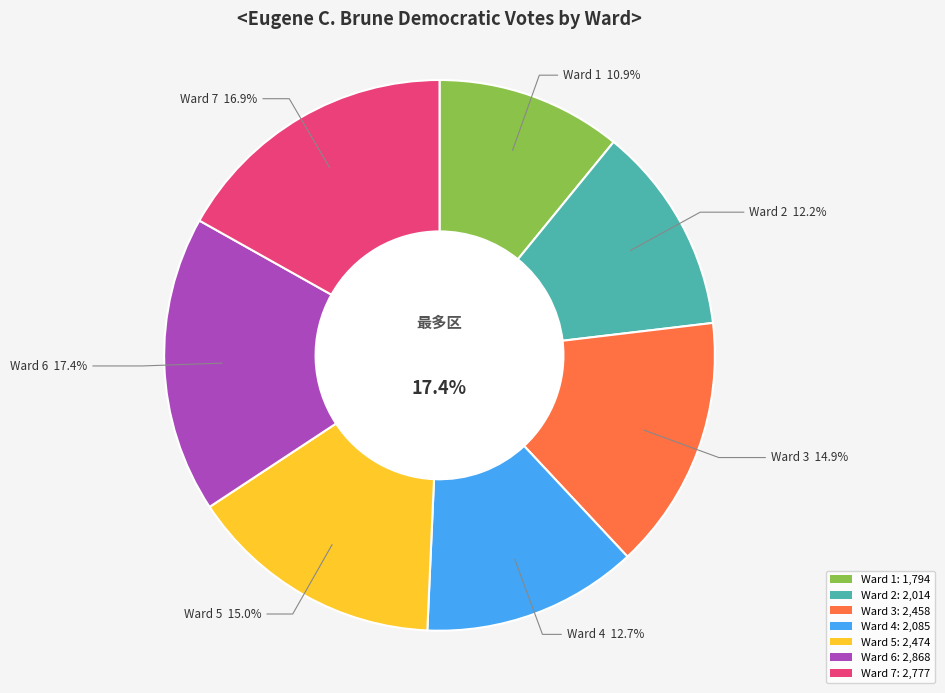

Which slice is the largest?

Ward 6